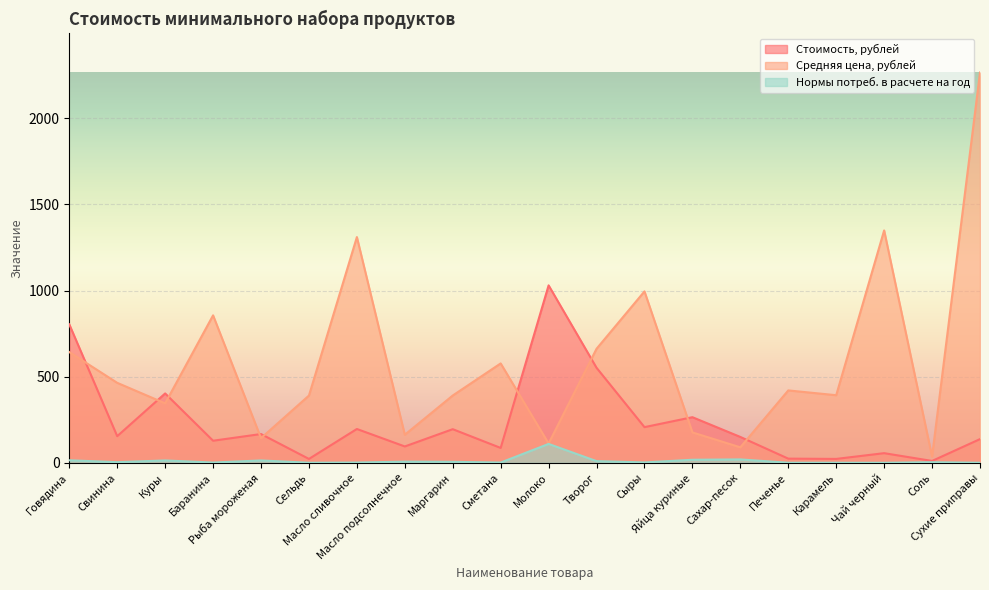

Does the chart display data point markers on the line(s)?

No